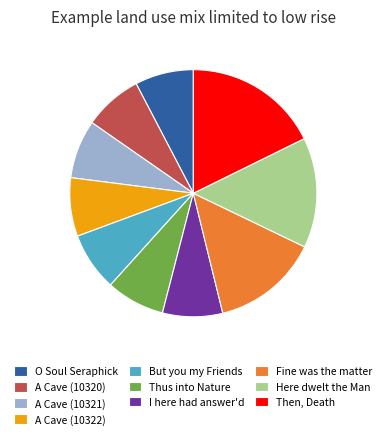

Does any single category account for the majority?

No